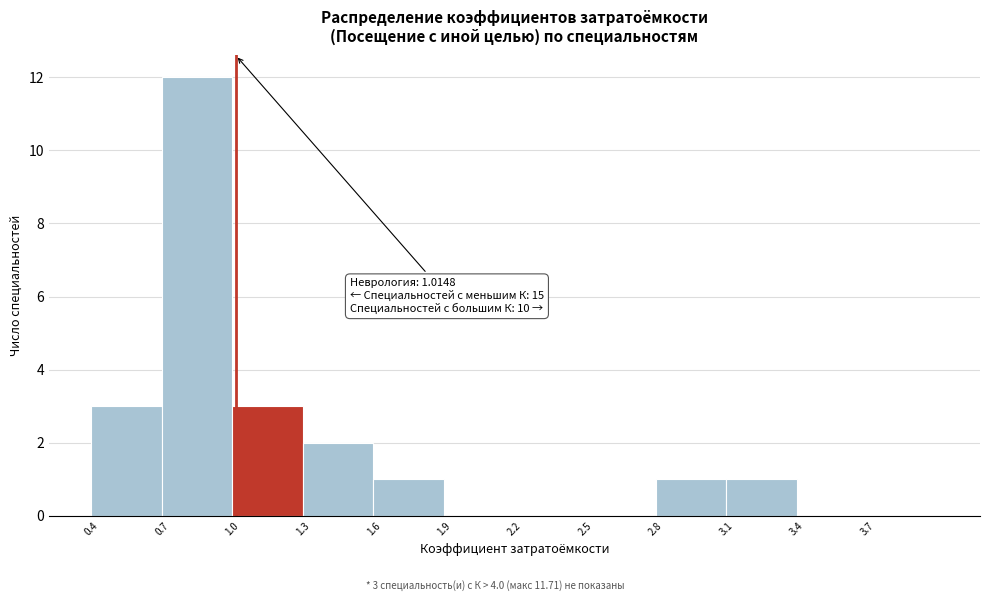

Over which range of the x-axis is the bar tallest?

0.7 to 1.0